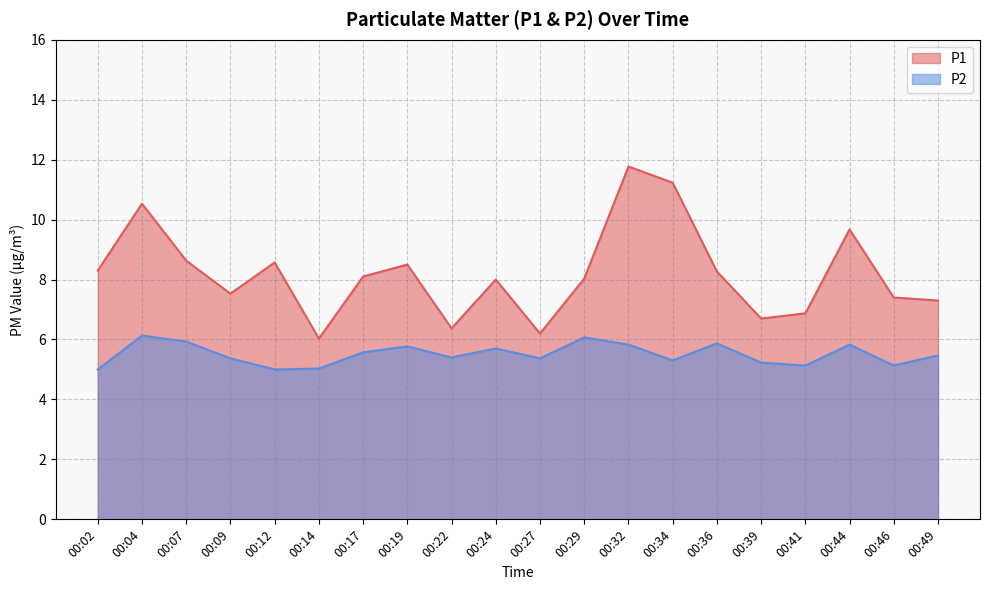

Reading left to right, list all the values displayed in this chart.

P1: 00:02=8.3	00:04=10.5	00:07=8.6	00:09=7.5	00:12=8.6	00:14=6.0	00:17=8.1	00:19=8.5	00:22=6.4	00:24=8.0	00:27=6.2	00:29=8.0	00:32=11.8	00:34=11.2	00:36=8.3	00:39=6.7	00:41=6.9	00:44=9.7	00:46=7.4	00:49=7.3
P2: 00:02=5.0	00:04=6.1	00:07=5.9	00:09=5.4	00:12=5.0	00:14=5.0	00:17=5.6	00:19=5.8	00:22=5.4	00:24=5.7	00:27=5.4	00:29=6.1	00:32=5.8	00:34=5.3	00:36=5.9	00:39=5.2	00:41=5.1	00:44=5.8	00:46=5.1	00:49=5.5